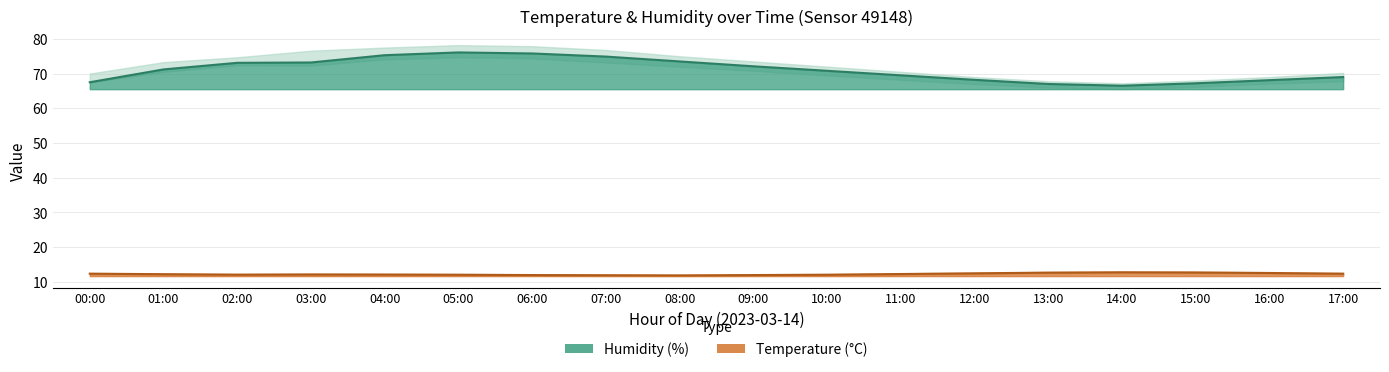

True or false: temp_lower and temperature intersect in this chart.

False